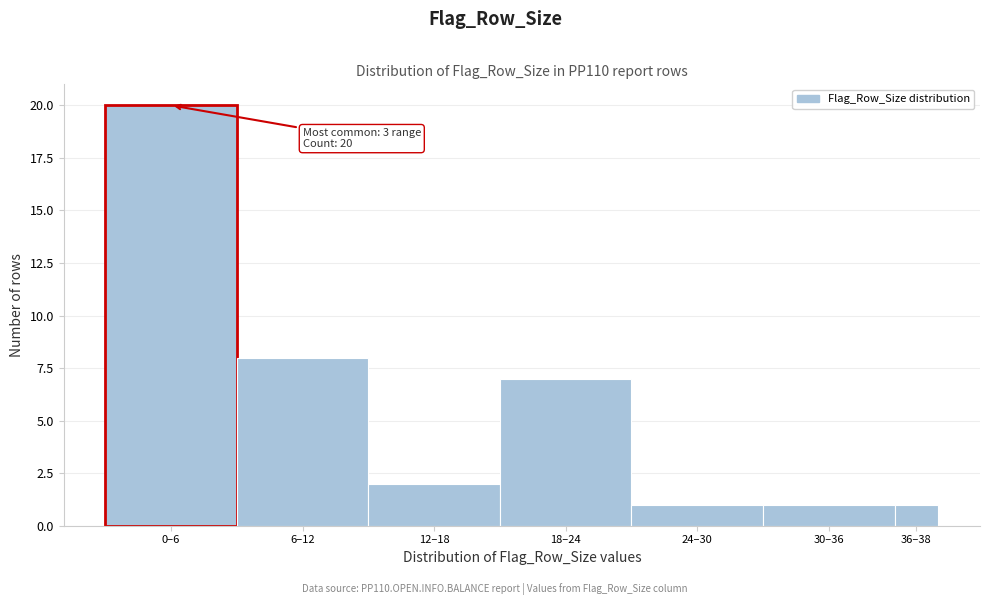

Reading left to right, transcribe all the data shown in this chart.

20	8	2	7	1	1	1